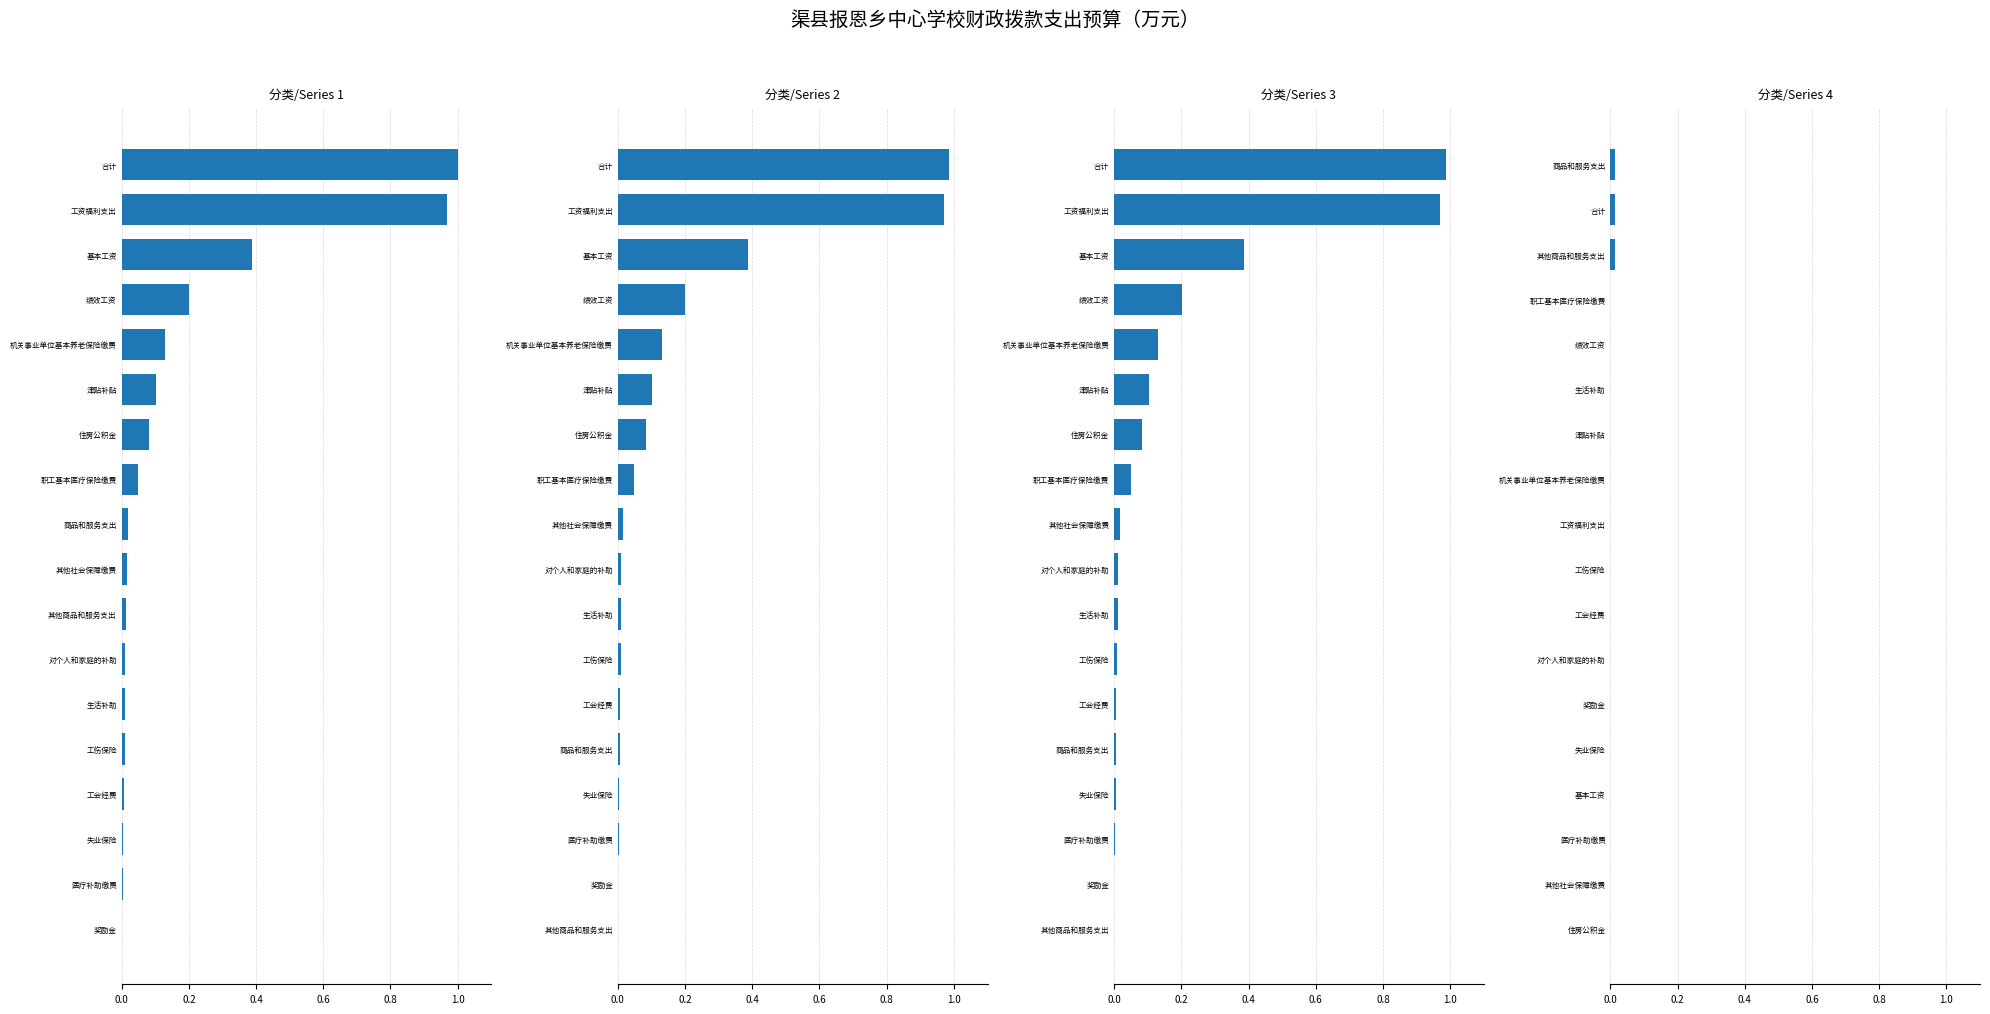

How many values in the 省级一般公共预算拨款 series exceed 0?

17